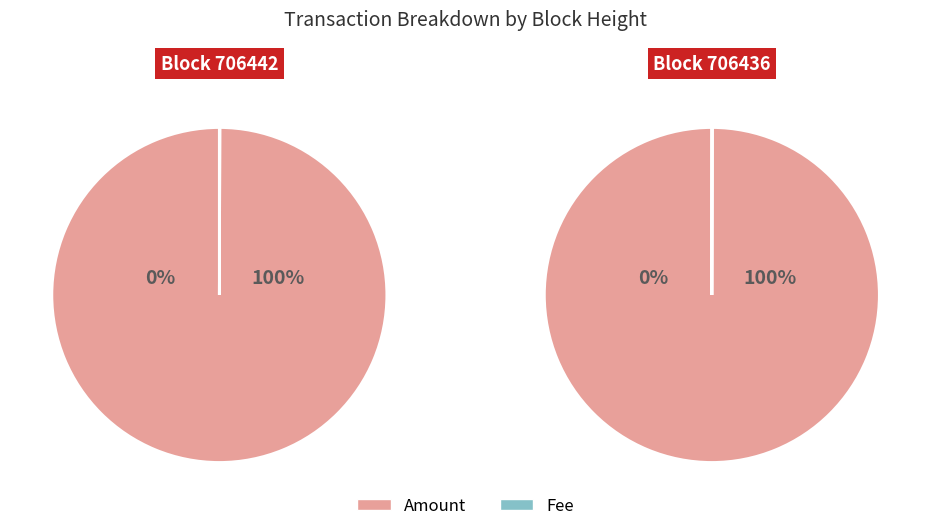

Is it true that 706436 is 35% of the pie?

False